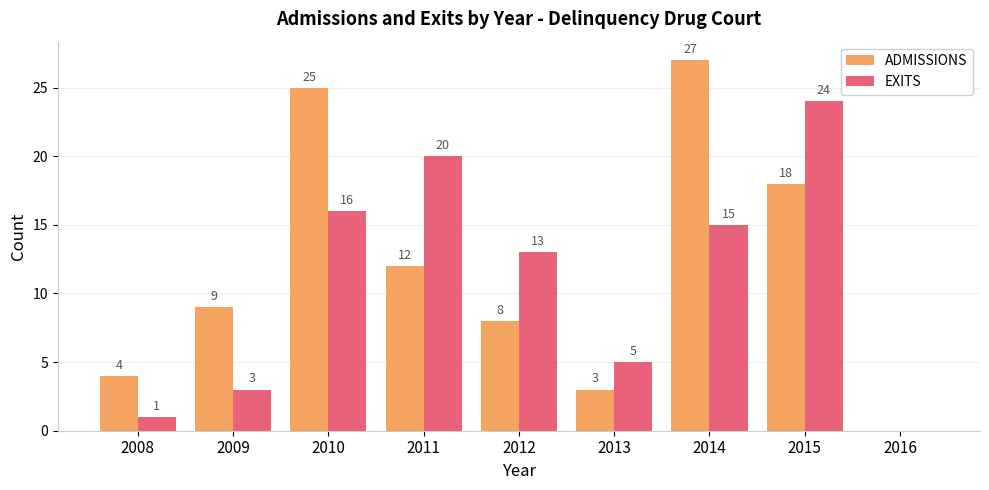

What is the total value across all series at 2010?

41